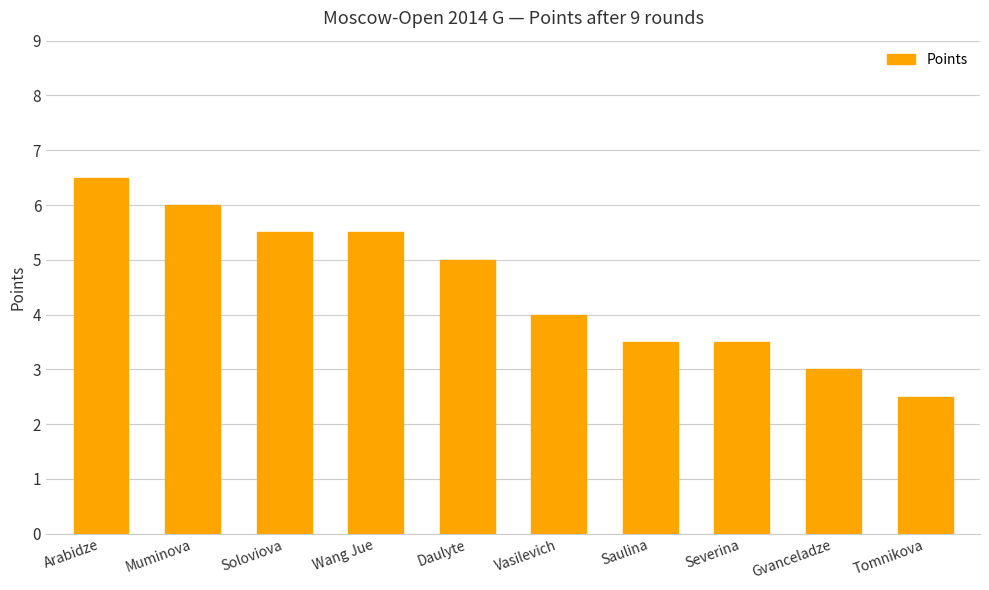

True or false: the data shows 1.6 at Soloviova.

False